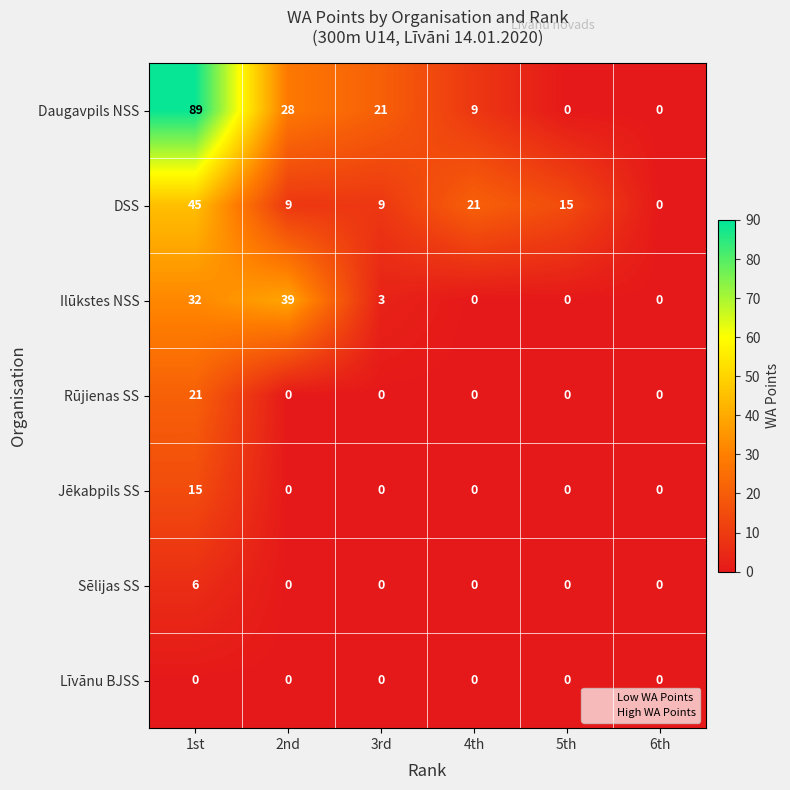

Which series has the widest spread of values?

Daugavpils NSS